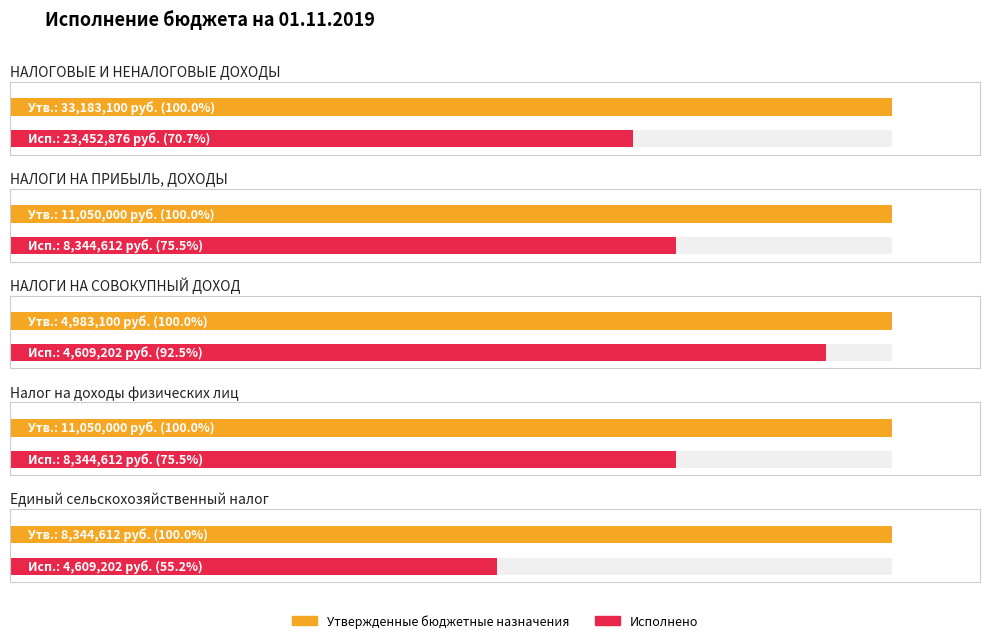

How many groups of bars are there?

5